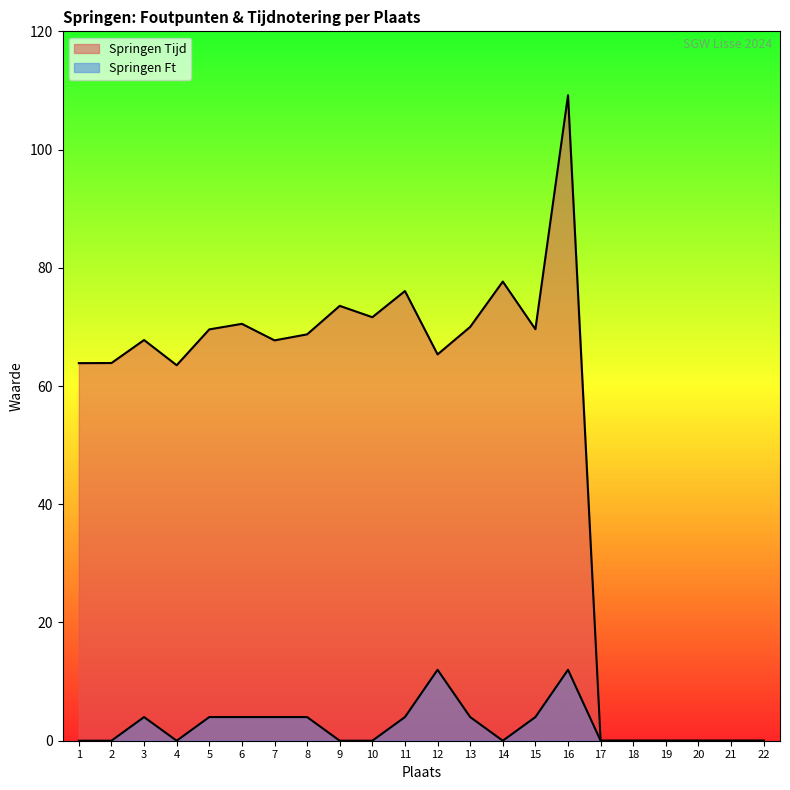

What is the difference between the maximum and minimum values in the Springen Tijd series?

109.2